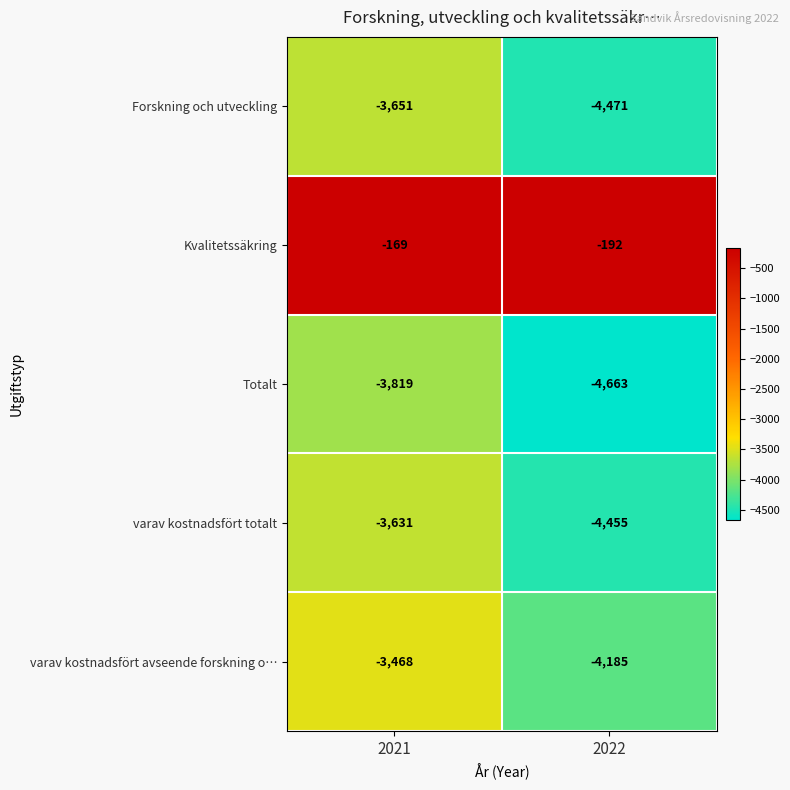

Reading right to left, transcribe all the data shown in this chart.

Forskning och utveckling: -4471	-3651
Kvalitetssäkring: -192	-169
Totalt: -4663	-3819
varav kostnadsfört totalt: -4455	-3631
varav kostnadsfört avseende forskning o…: -4185	-3468